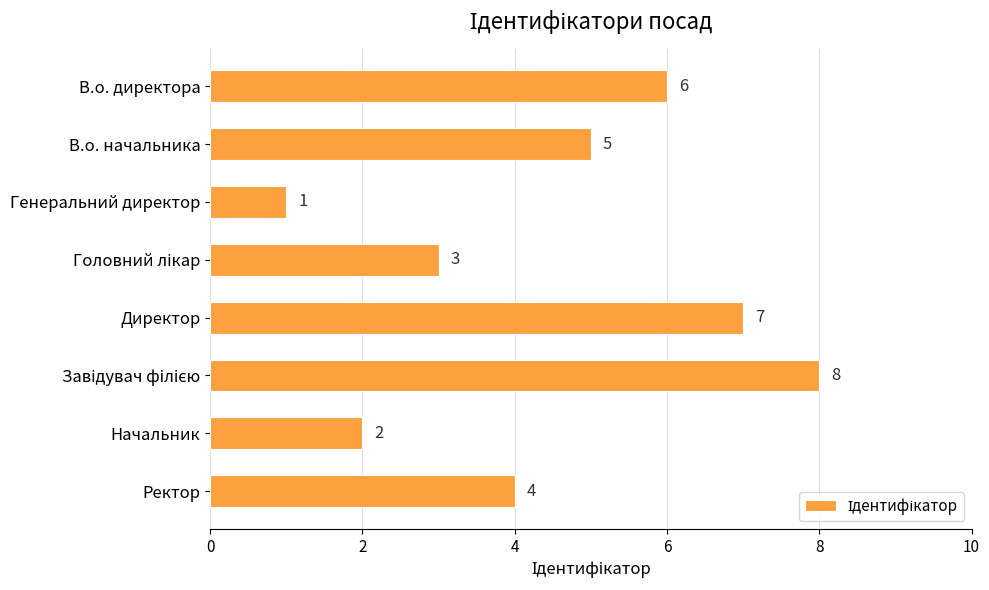

Between В.о. начальника and Начальник, which is larger?

В.о. начальника